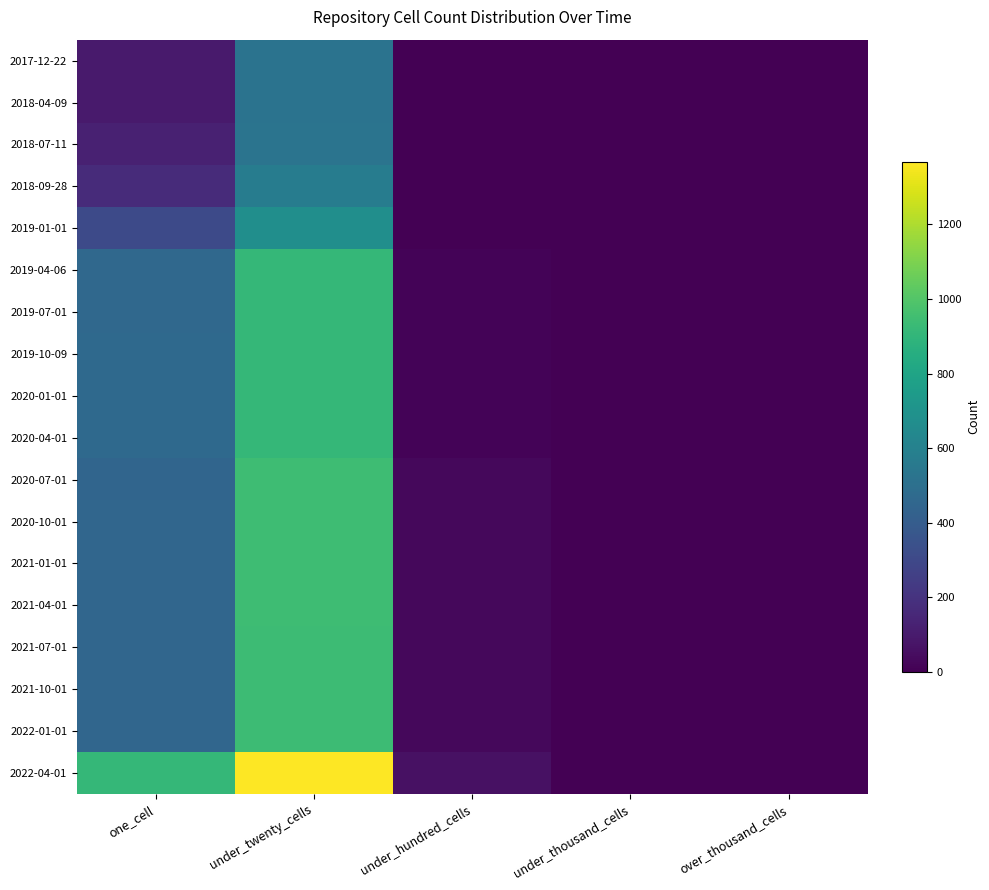

What is the total value across all series at under_hundred_cells?

352